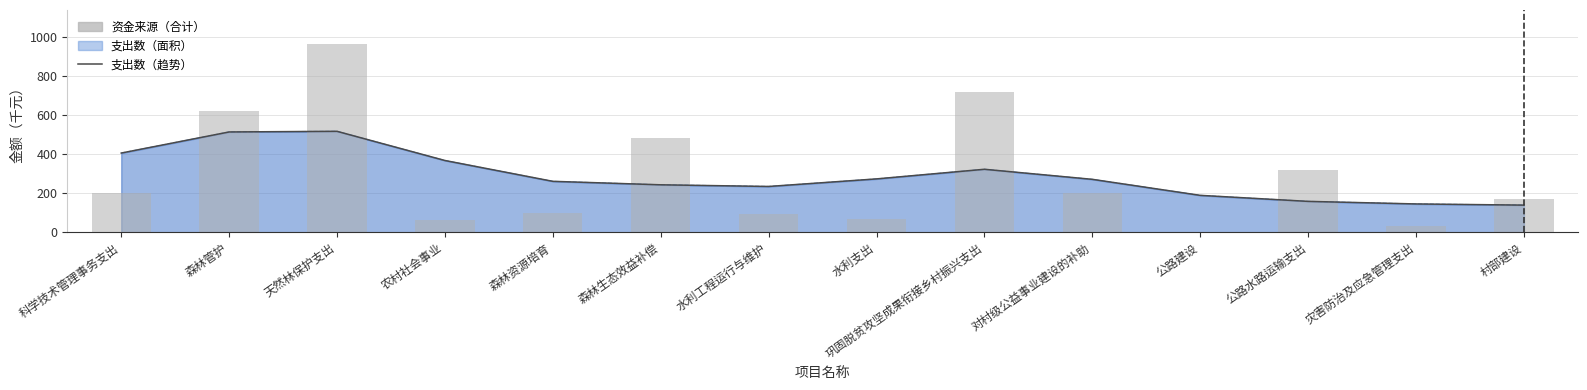

What is the highest value of the 资金来源（合计） series?

962.3